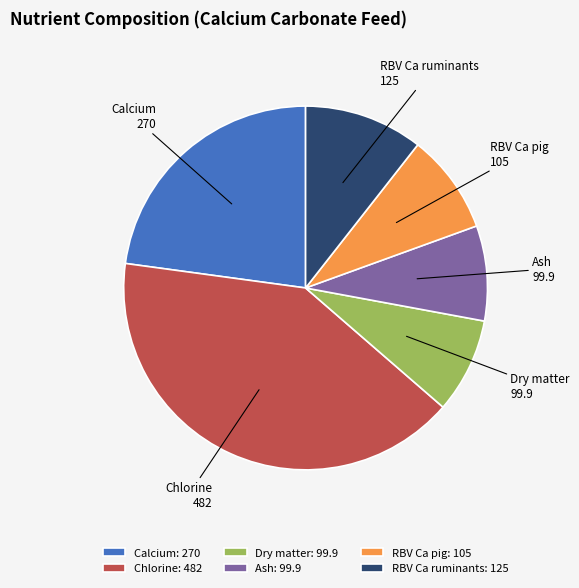

True or false: Dry matter accounts for 18% of the total.

False